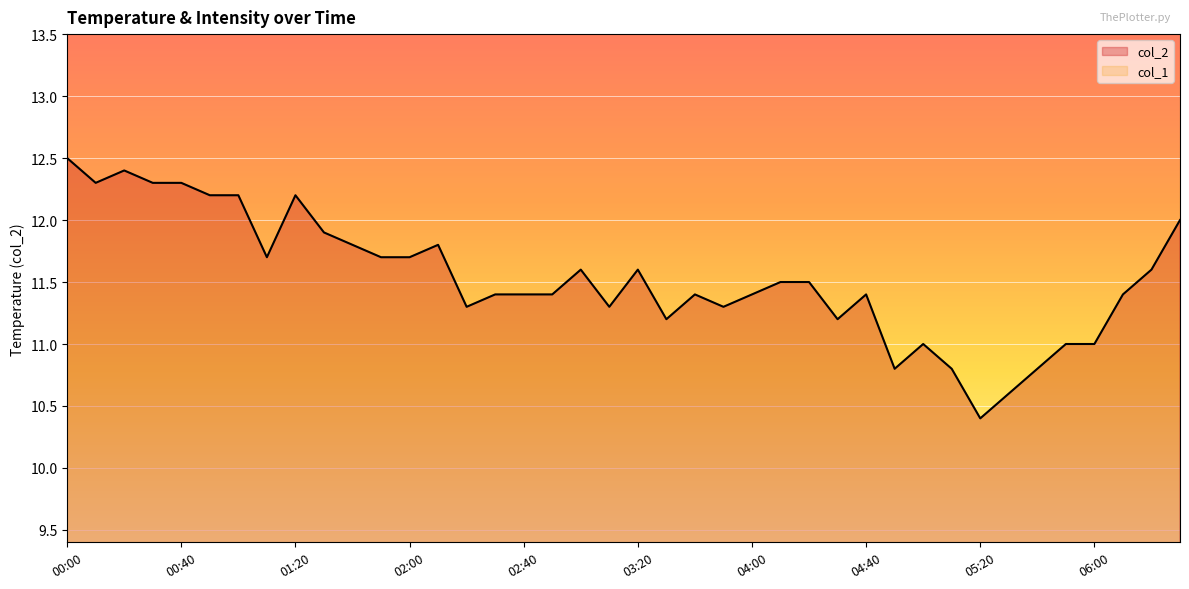

At which label does col_2 reach its peak?

00:00